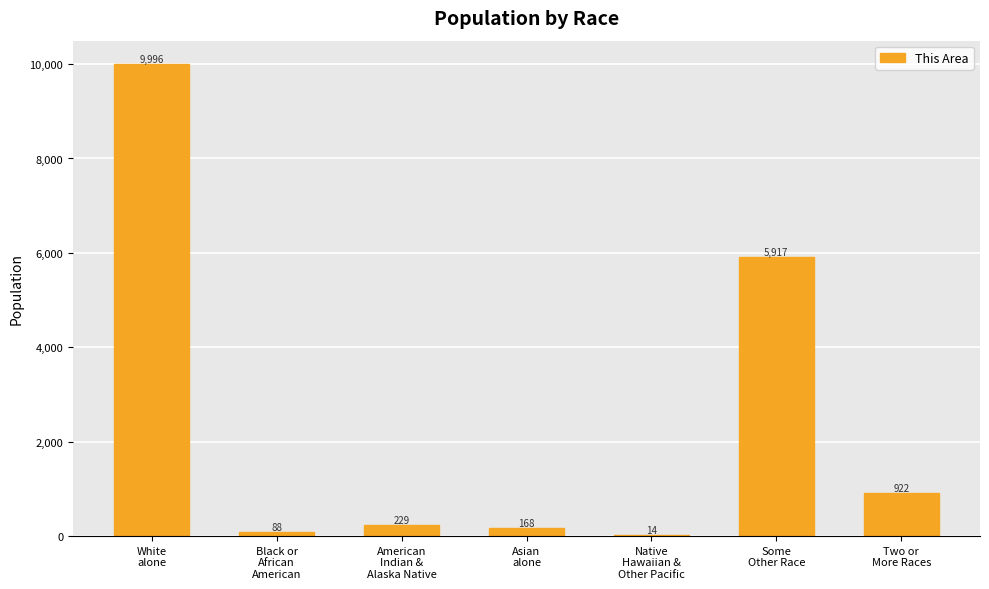

What is the change in value from Black or
African
American to American
Indian &
Alaska Native?

+141